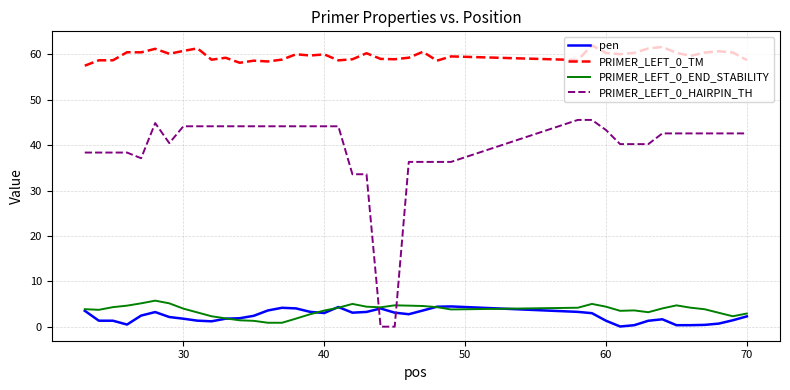

How many lines are shown in the chart?

4